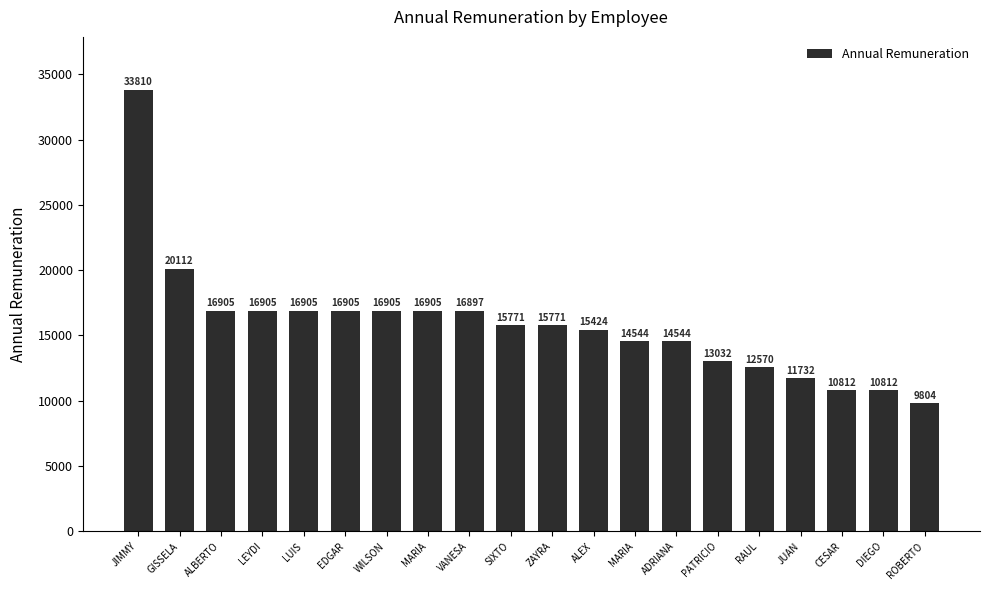

How many data points does each series have?

20